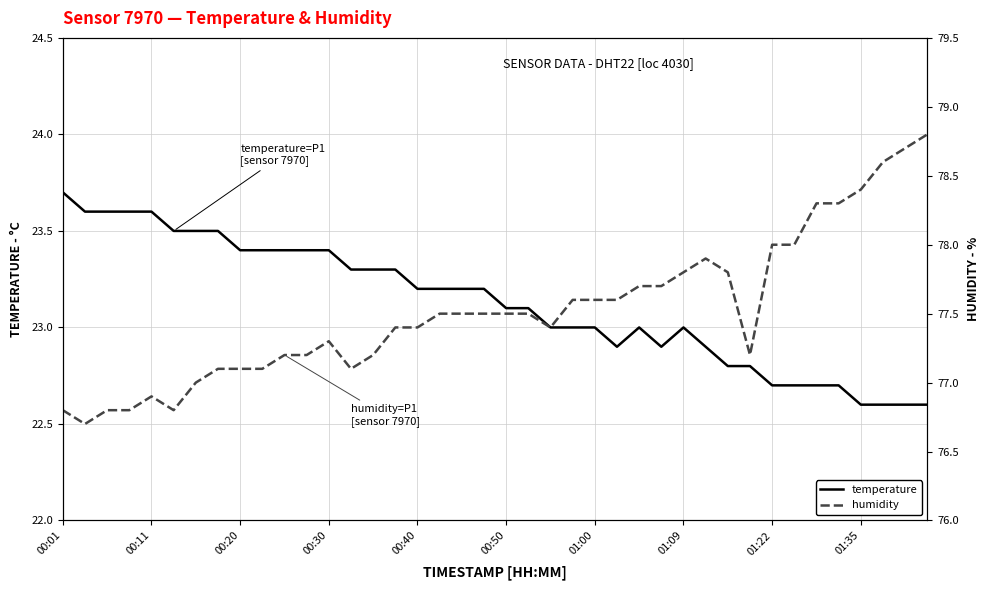

What is the difference between the maximum and minimum values in the humidity series?

2.1